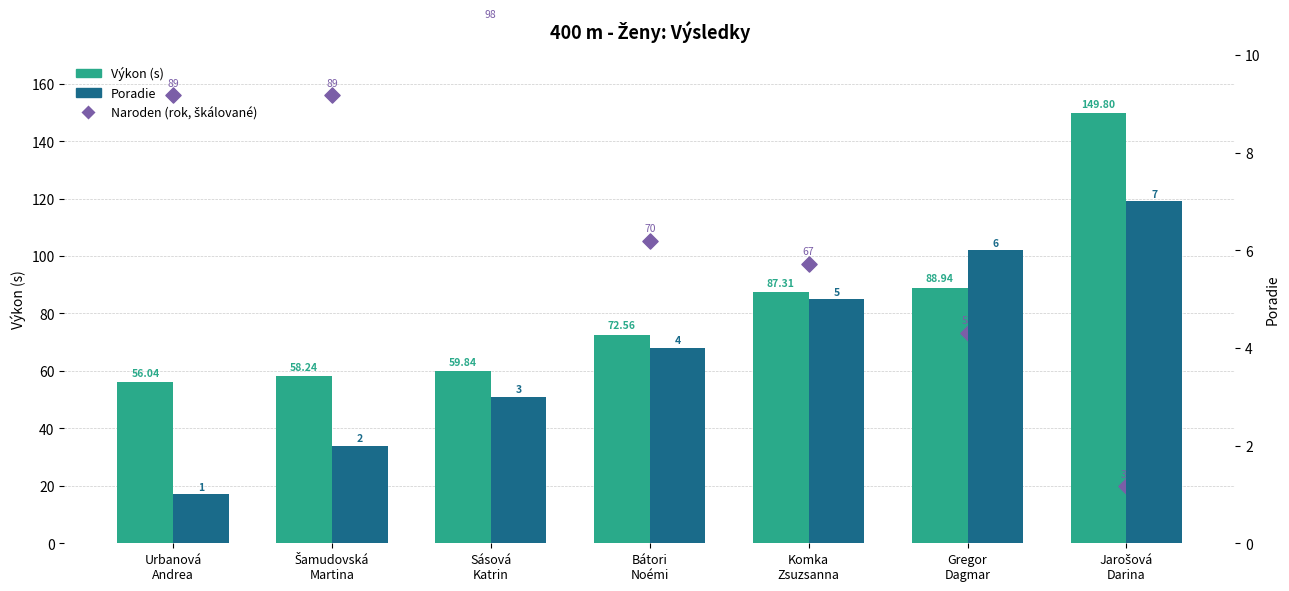

Is the value of Poradie at Urbanová
Andrea greater than the value of Výkon (s) at Komka
Zsuzsanna?

No